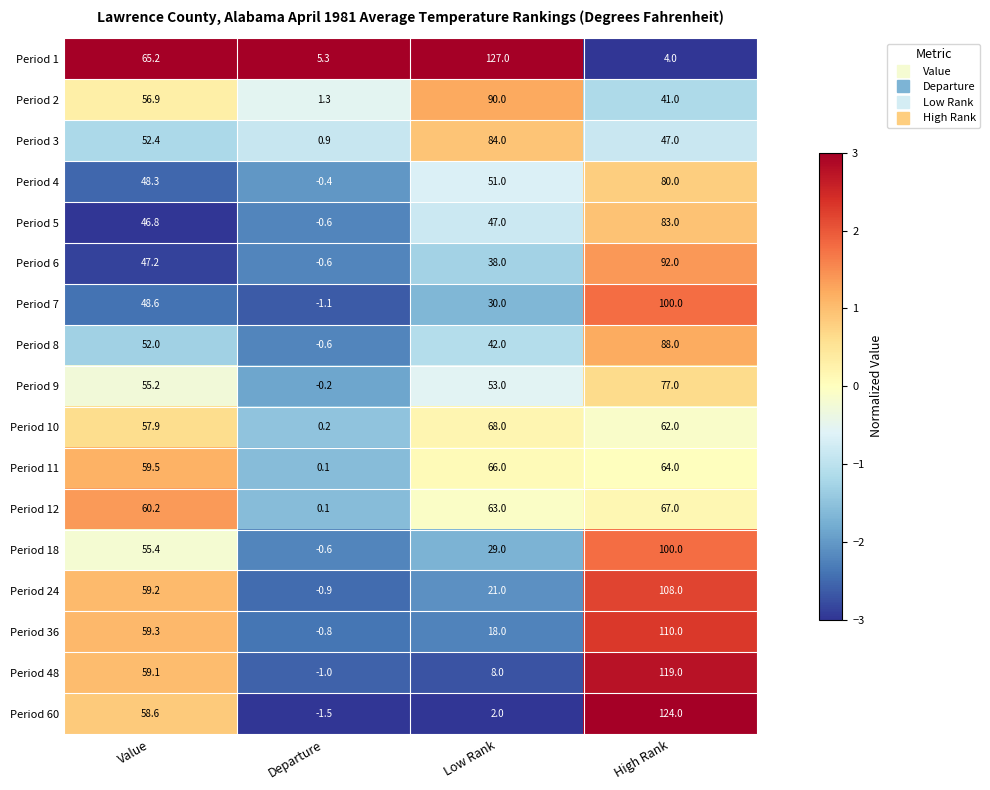

Which series has the largest total across all categories?

Period 1